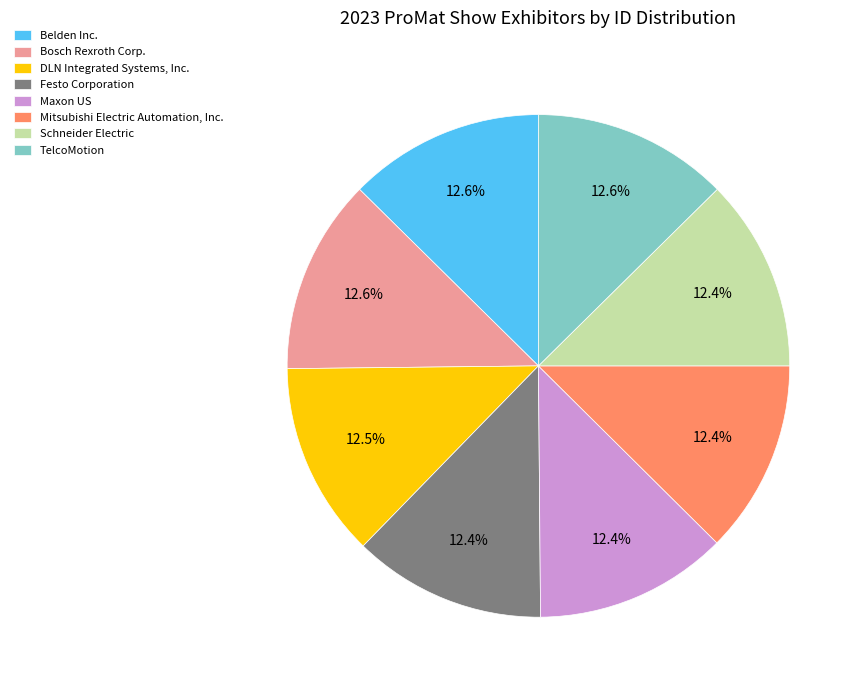

Do Bosch Rexroth Corp. and Maxon US together represent more than half of the pie?

No